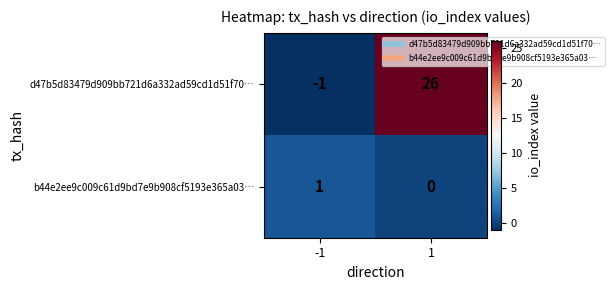

Reading left to right, extract all data points from this chart.

d47b5d83479d909bb721d6a332ad59cd1d51f70…: -1=-1	1=26
b44e2ee9c009c61d9bd7e9b908cf5193e365a03…: -1=1	1=0